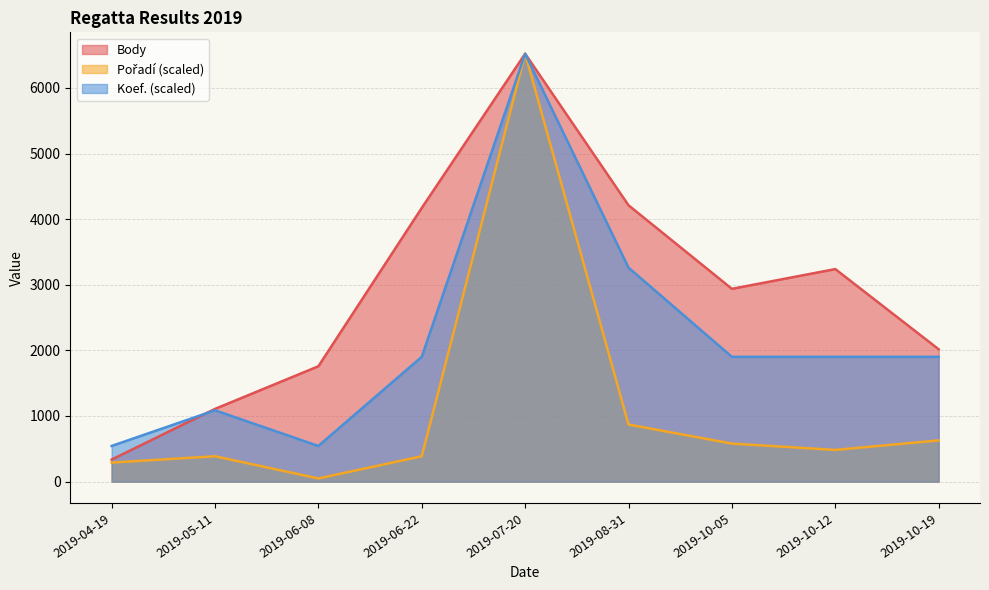

Reading left to right, transcribe all the data shown in this chart.

Body: 336.0	1108.0	1758.0	4171.0	6521.0	4211.0	2938.0	3239.0	2017.0
Pořadí: 289.8	386.4	48.3	386.4	6521.0	869.5	579.6	483.0	627.9
Koef.: 543.4	1086.8	543.4	1902.0	6521.0	3260.5	1902.0	1902.0	1902.0